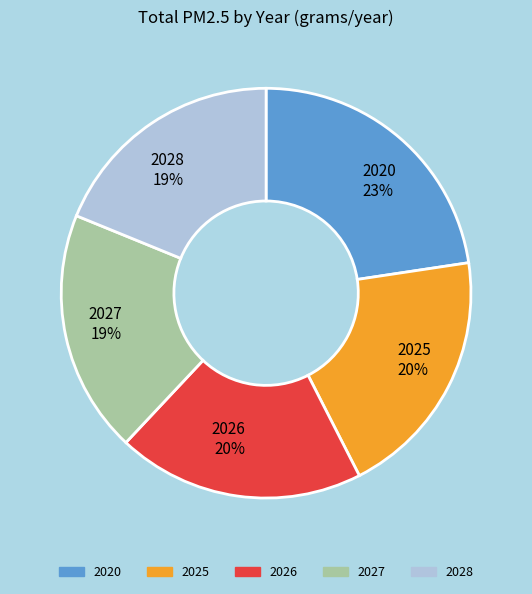

Is it true that 2025 is 32% of the pie?

False